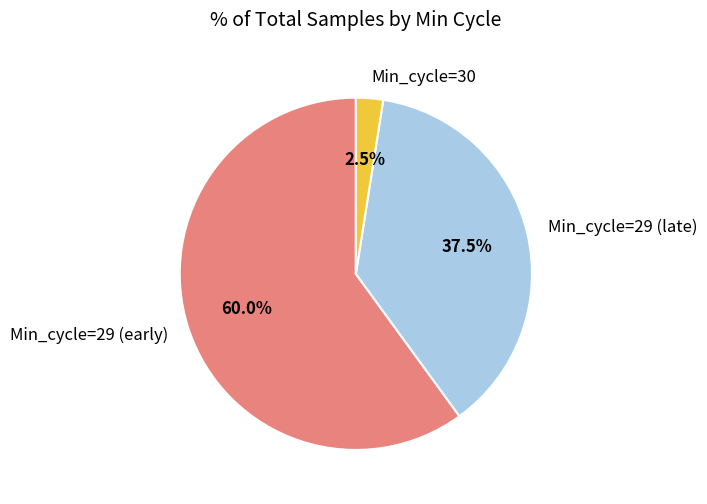

What is the majority slice?

Min_cycle=29 (early)